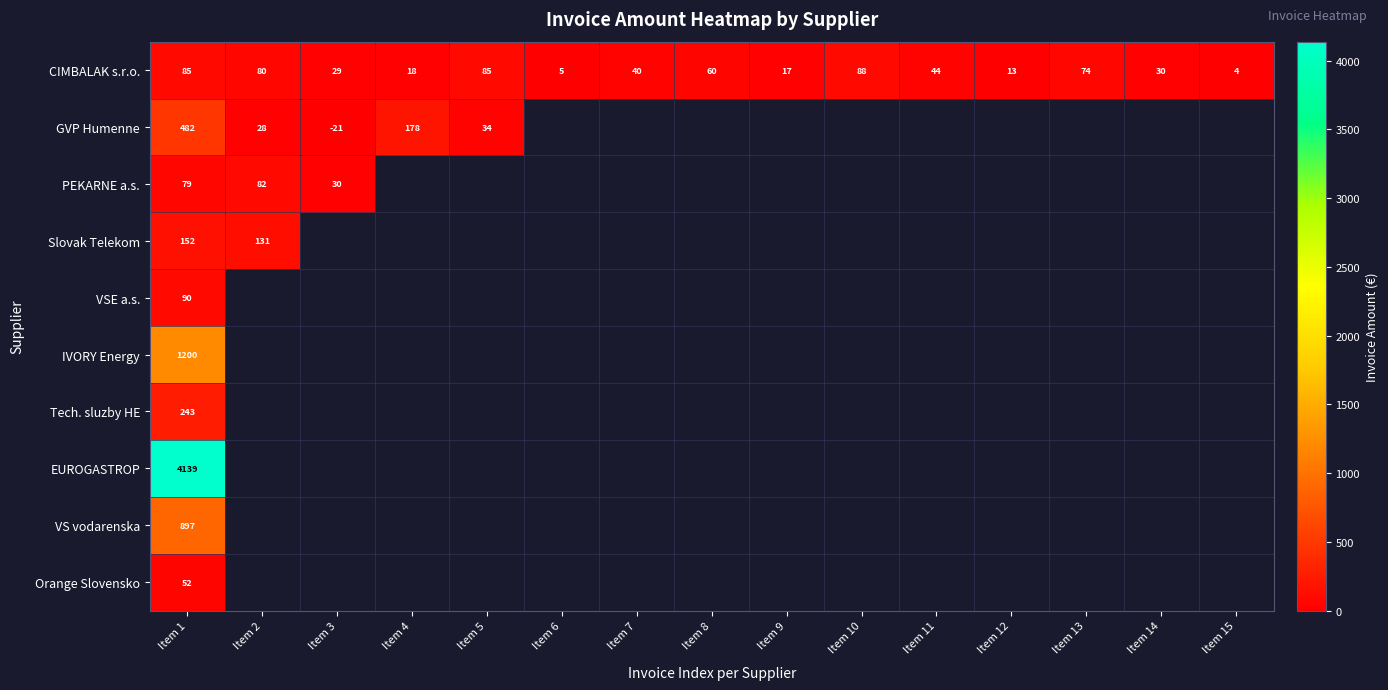

Is the value of IVORY Energy at Item 15 greater than the value of Orange Slovensko at Item 1?

No